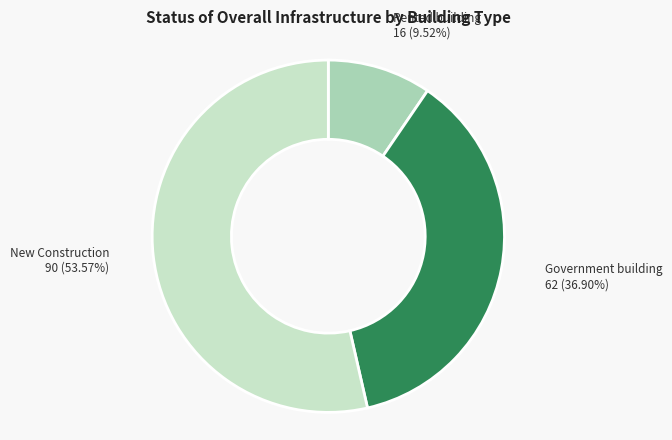

Is there any slice that represents more than half of the pie?

Yes